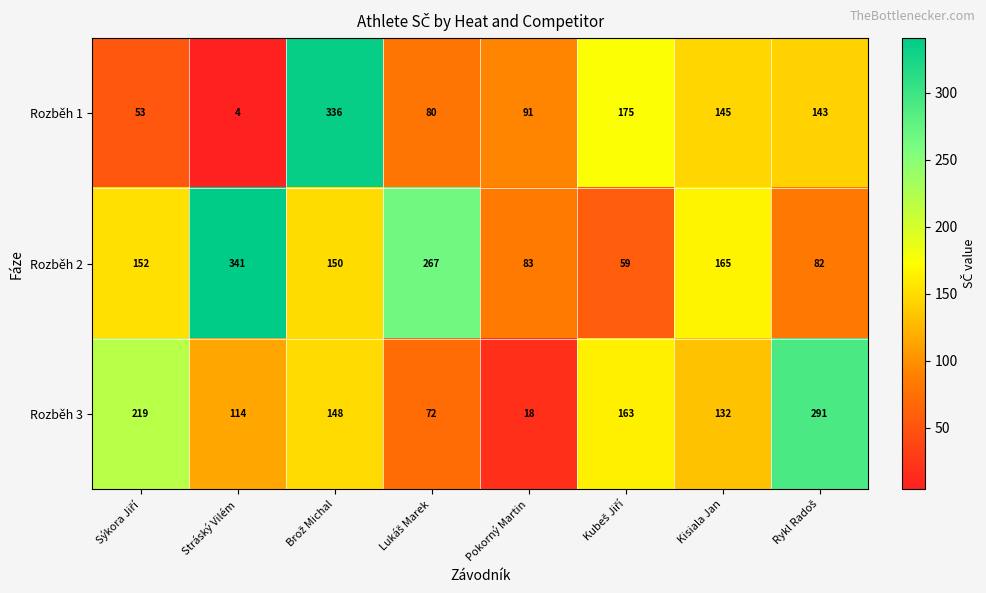

Which series has the widest spread of values?

Rozběh 1